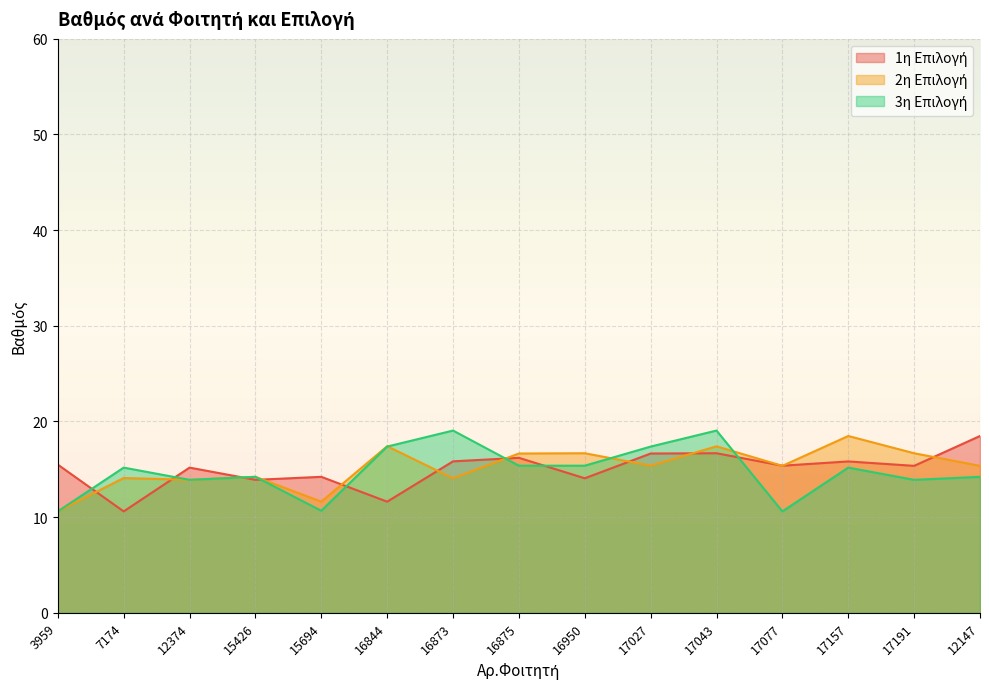

Is the value of 2η Επιλογή at 17191 greater than the value of 1η Επιλογή at 7174?

Yes